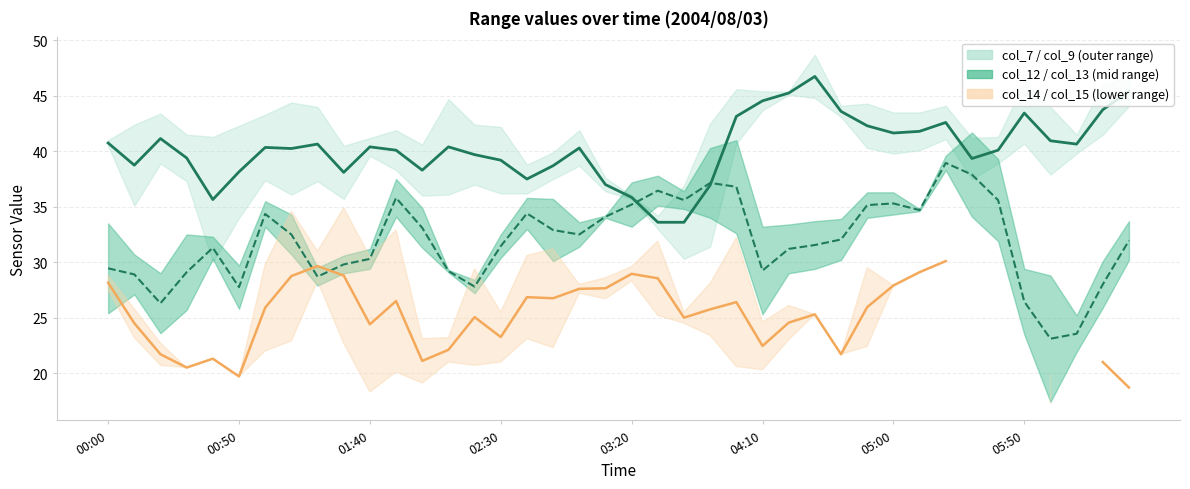

How many values in col_14 / col_15 center are above zero?

36